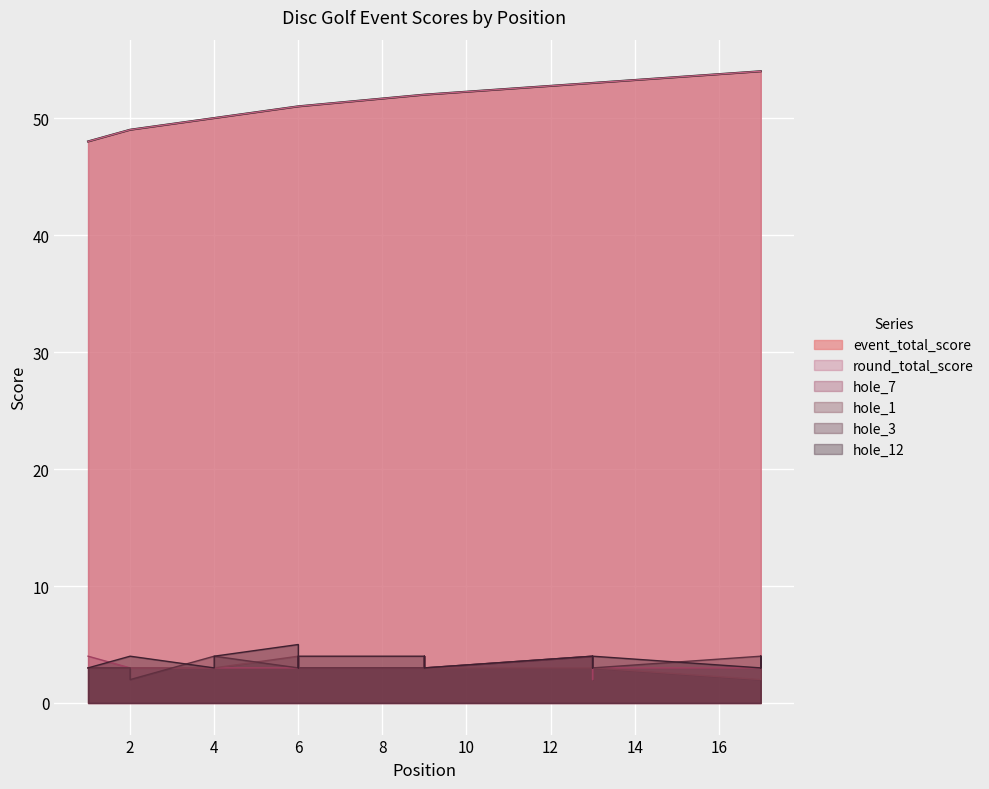

Between 6 and 9, which is larger?

9